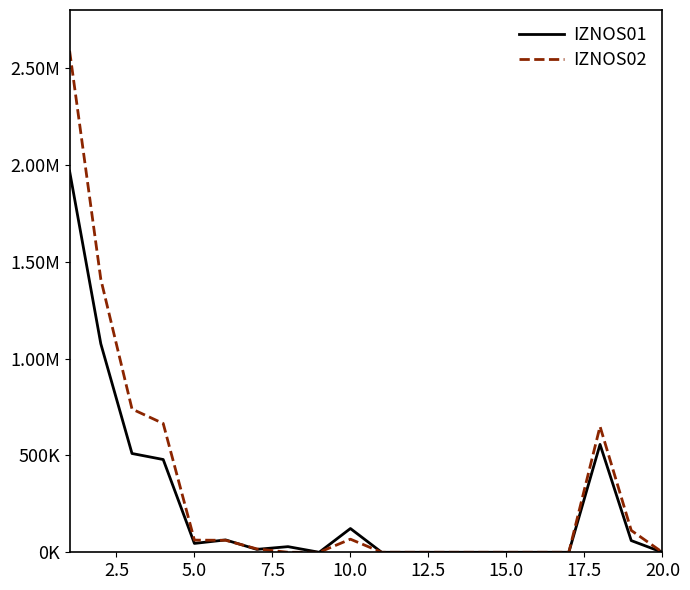

Does the chart have visible grid lines?

No